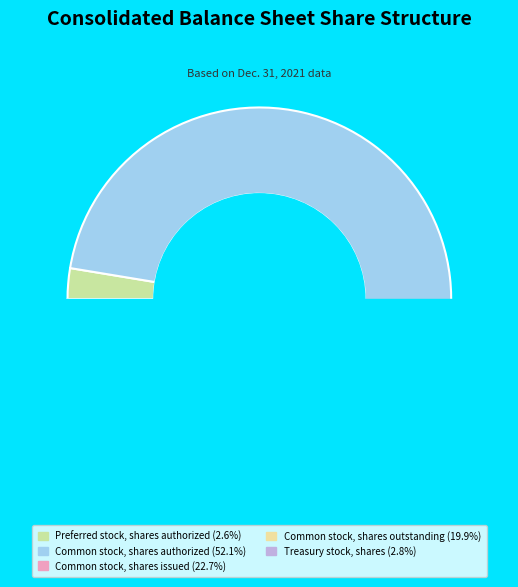

What portion of the pie excludes Common stock, shares outstanding?

80.1%